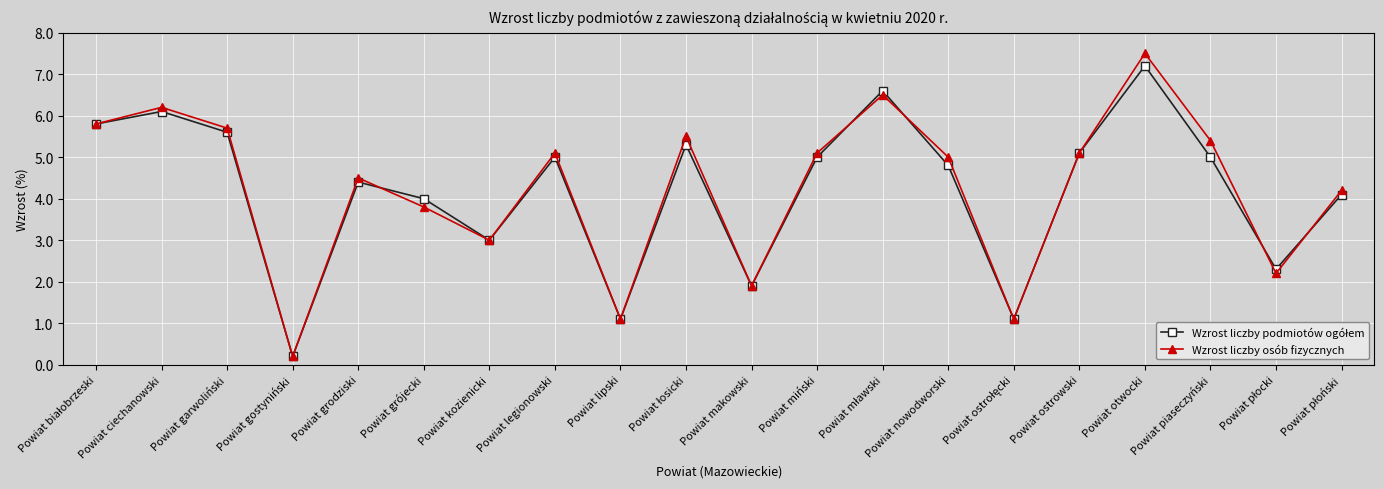

Count the number of categories in the chart.

20